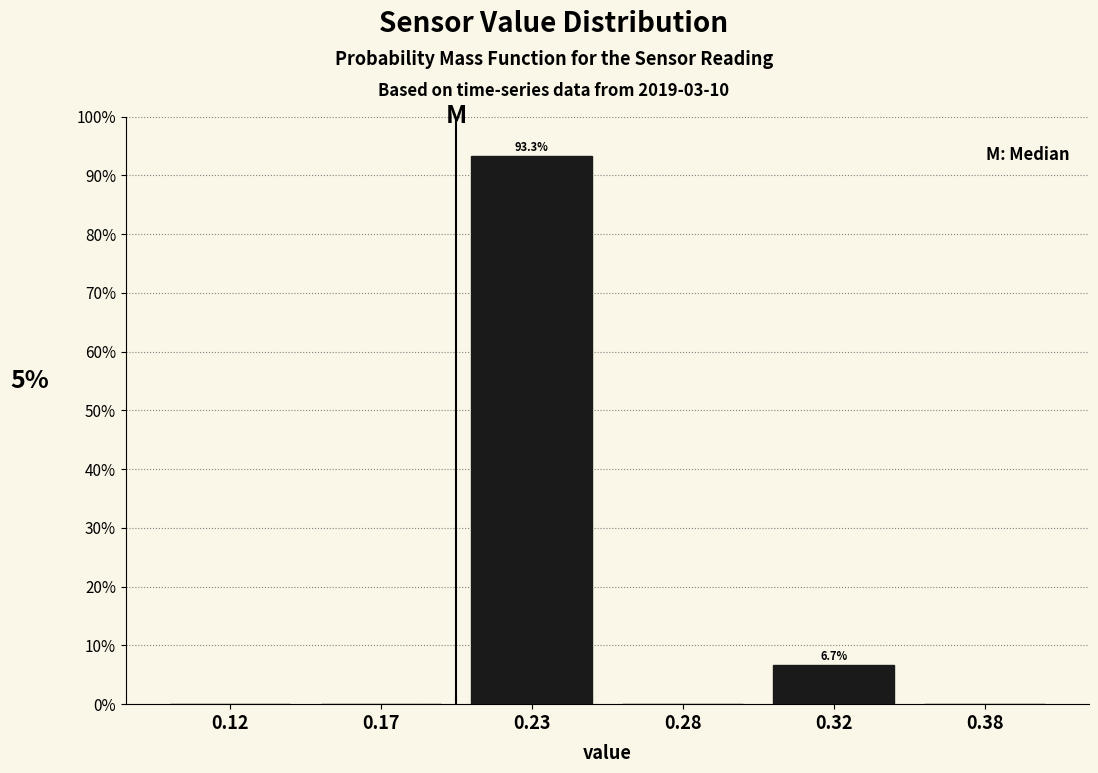

Reading right to left, list all the values displayed in this chart.

0.38=0.0	0.32=6.7	0.28=0.0	0.23=93.3	0.17=0.0	0.12=0.0